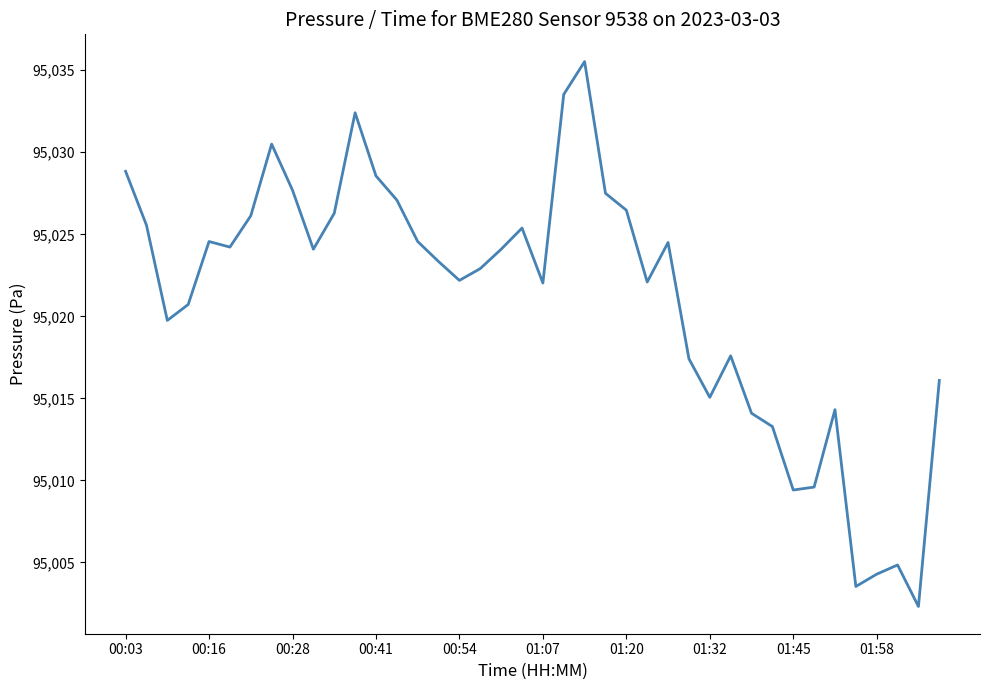

What is the difference between the maximum and minimum values?

33.2